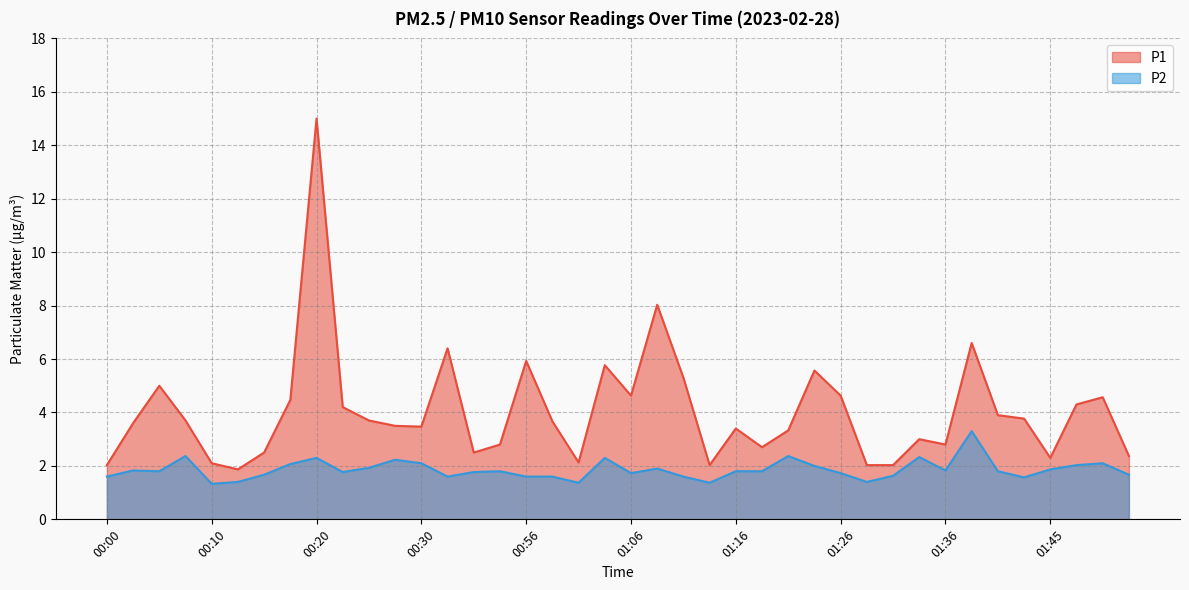

How many values in the P1 series are below 3?

14